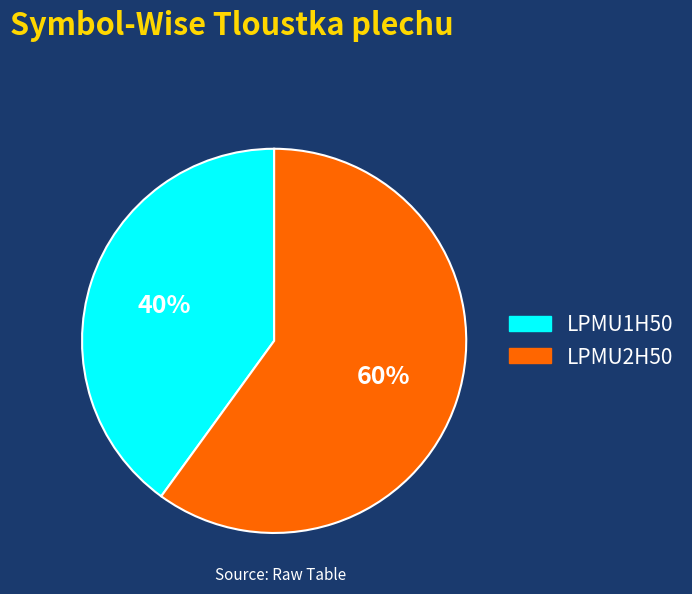

Which has a higher value, LPMU1H50 or LPMU2H50?

LPMU2H50